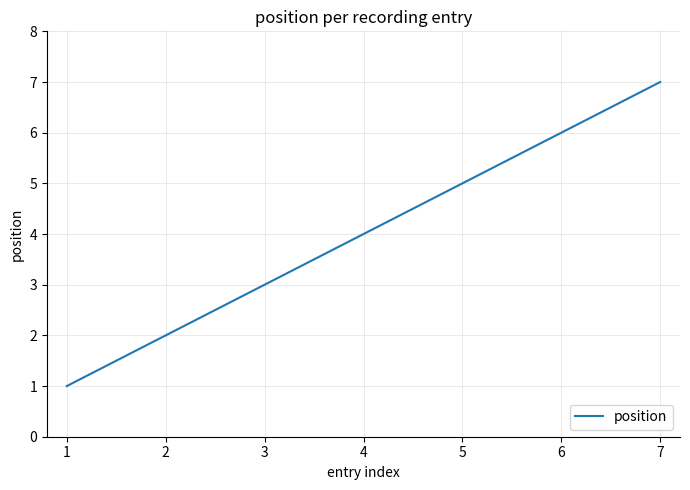

Count the number of categories in the chart.

7